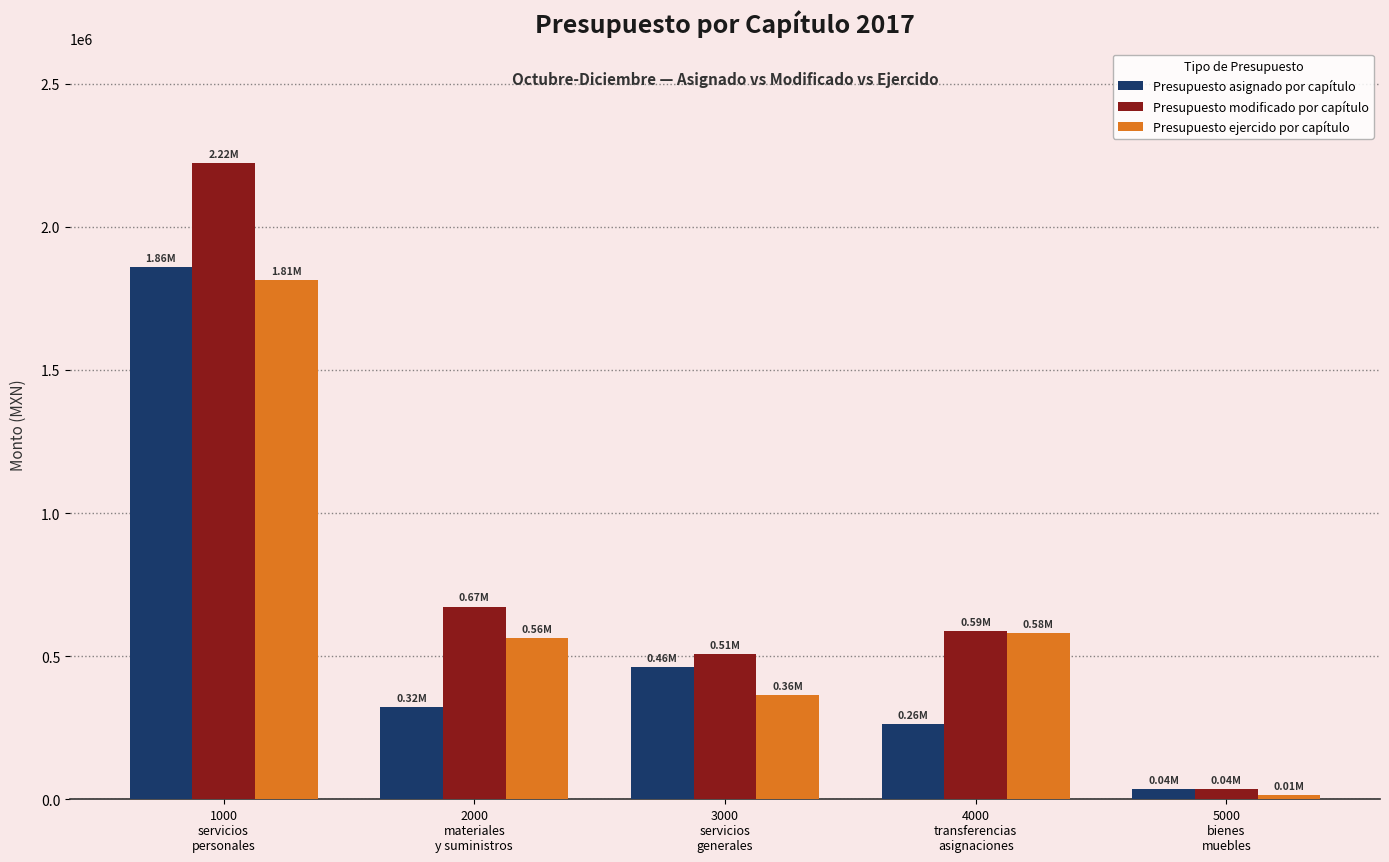

What is the approximate value of Presupuesto modificado por capítulo at 4000
transferencias
asignaciones?

586725.3